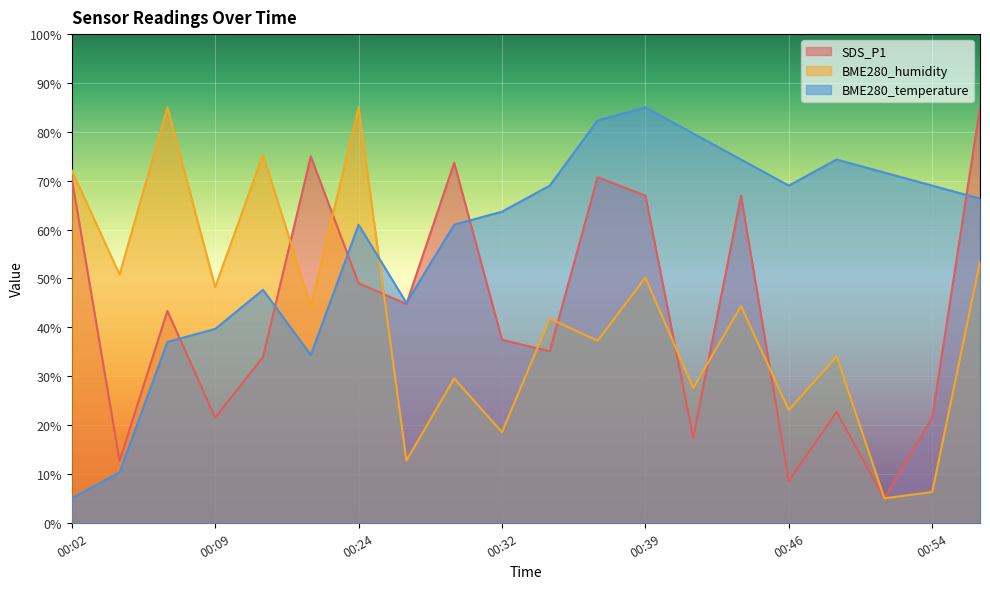

What is the value of the BME280_temperature line point at the 14th from the left?

79.7